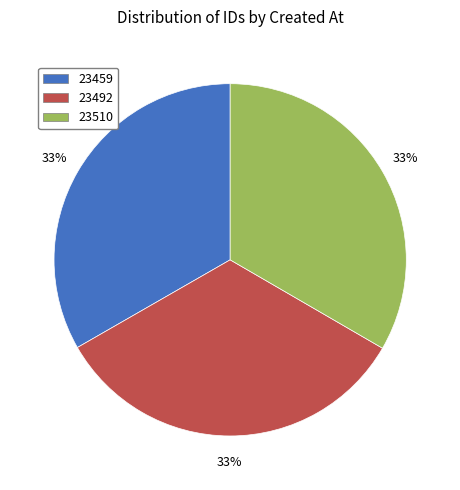

To the nearest percent, what is the average slice percentage?

33%